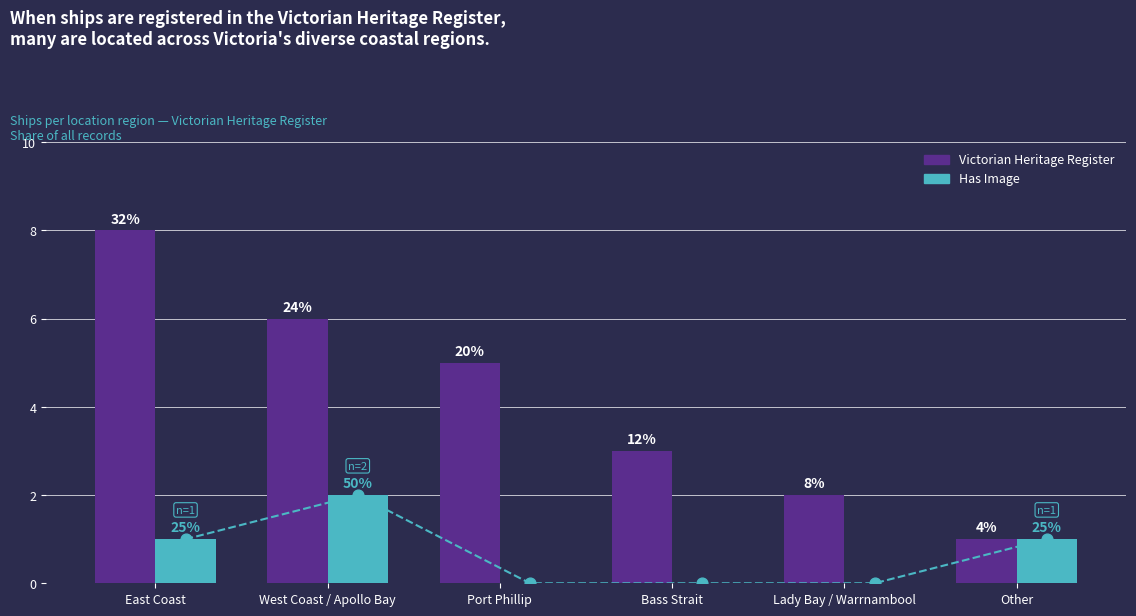

At which category is the sum across all series the highest?

East Coast